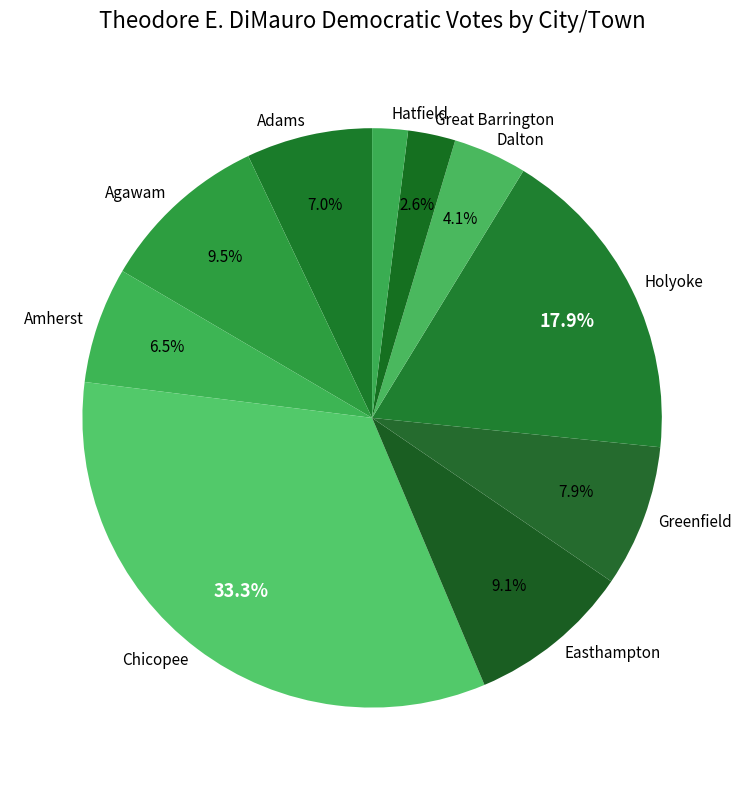

What is the ratio of the value at Chicopee to the value at Dalton?

8.1